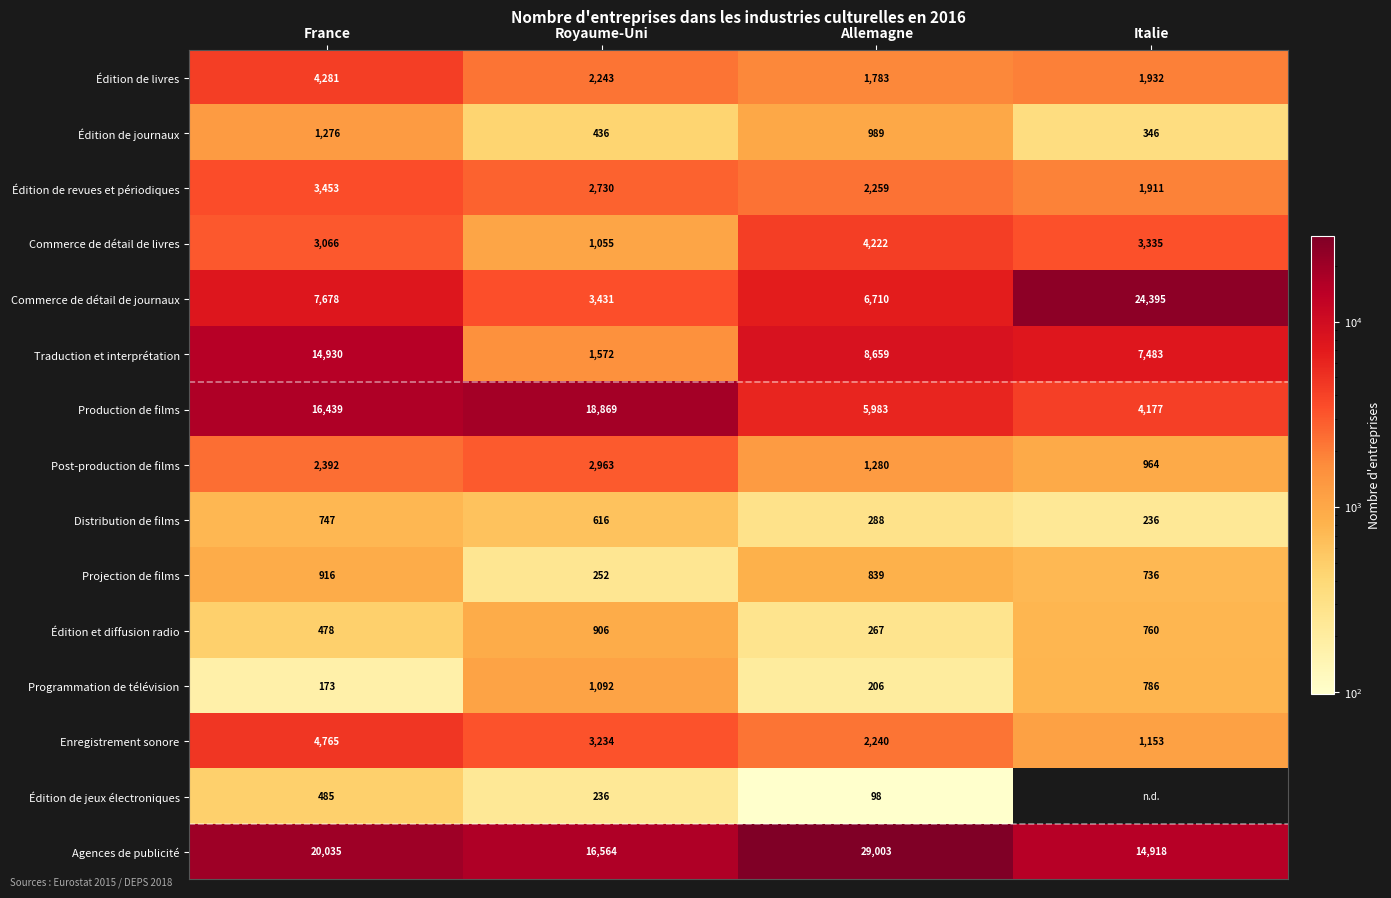

What is the total value across all series at Royaume-Uni?

56199